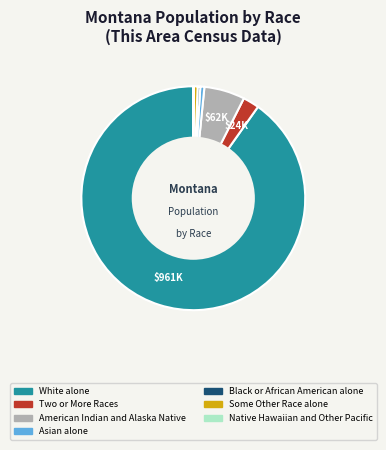

What is the largest slice in the pie chart?

White alone